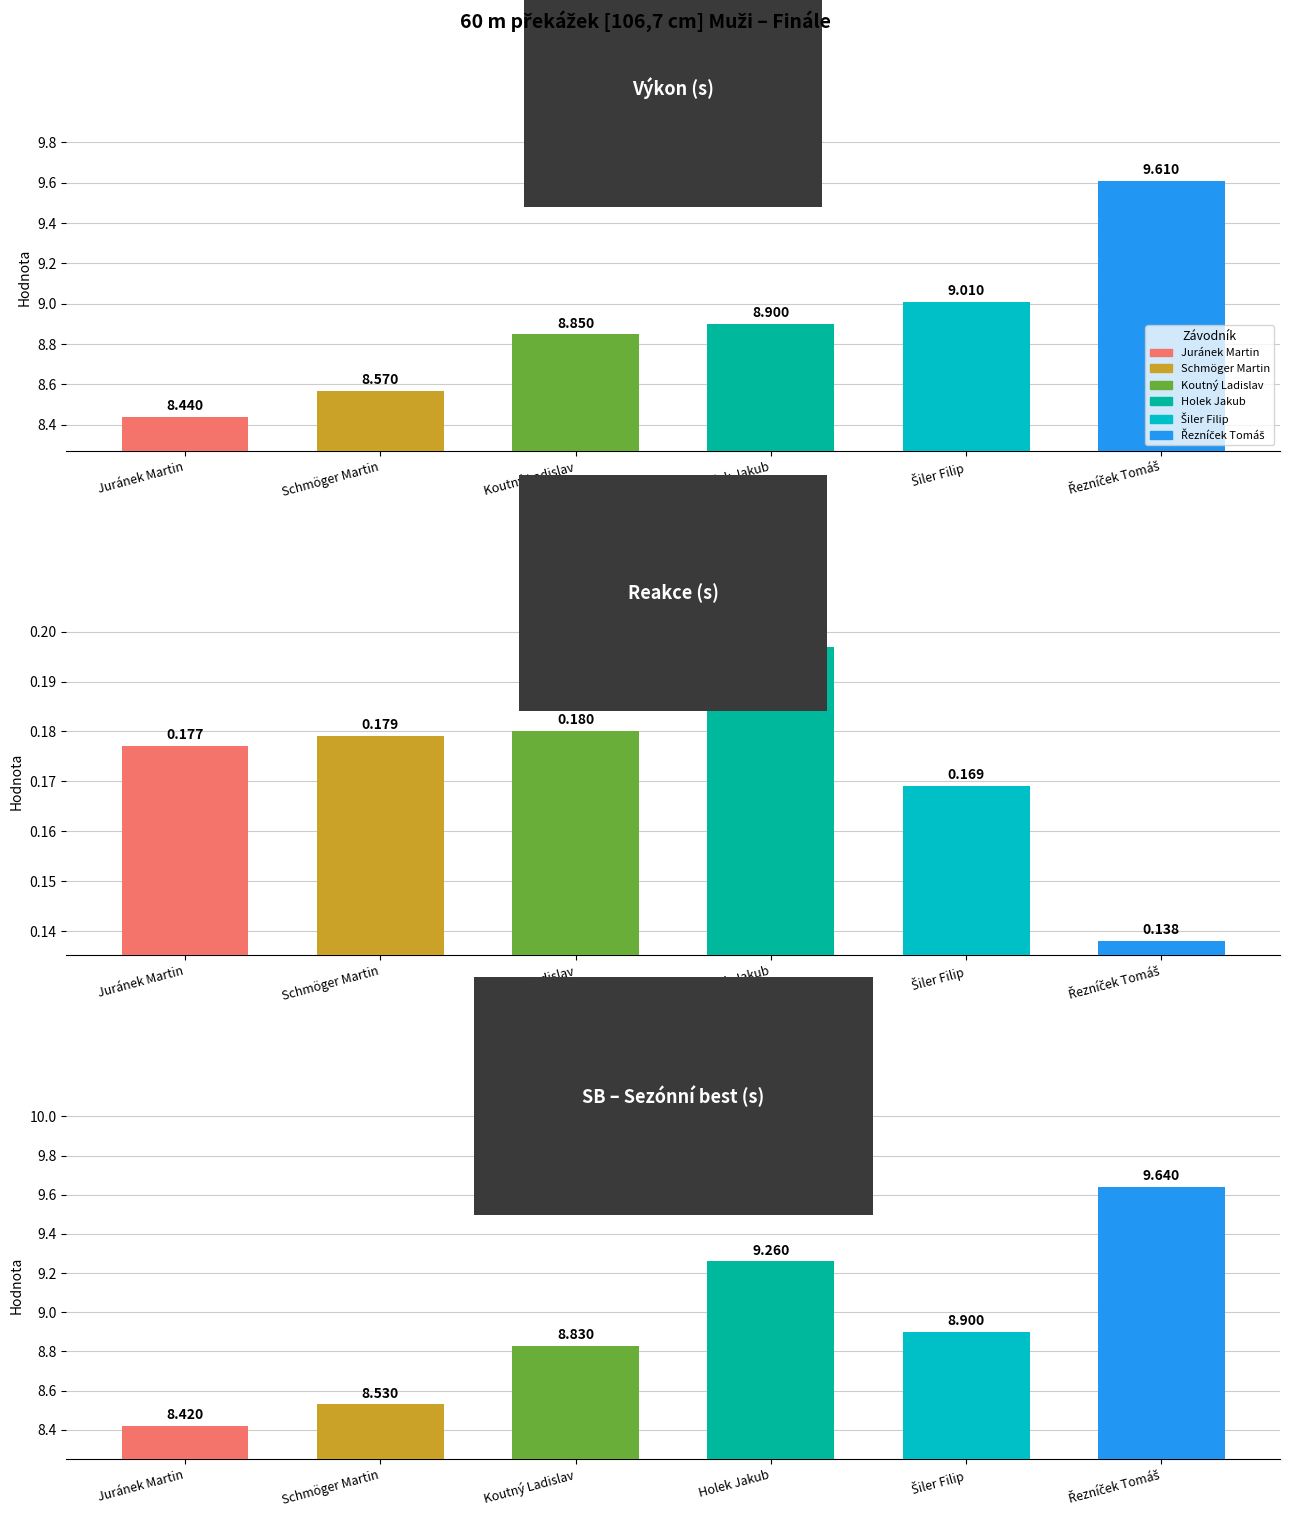

What is the smallest value displayed?

0.1